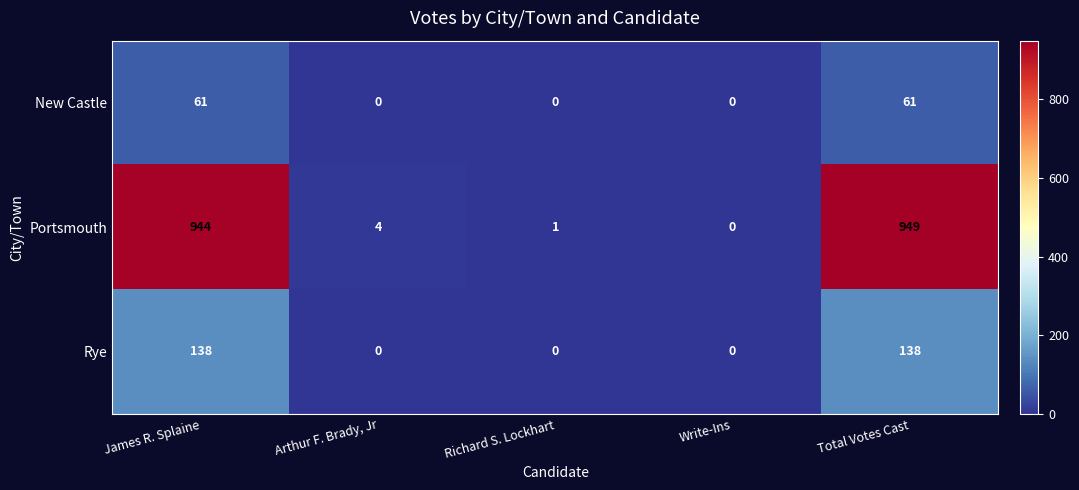

Which series changed the most between Write-Ins and Total Votes Cast?

Portsmouth